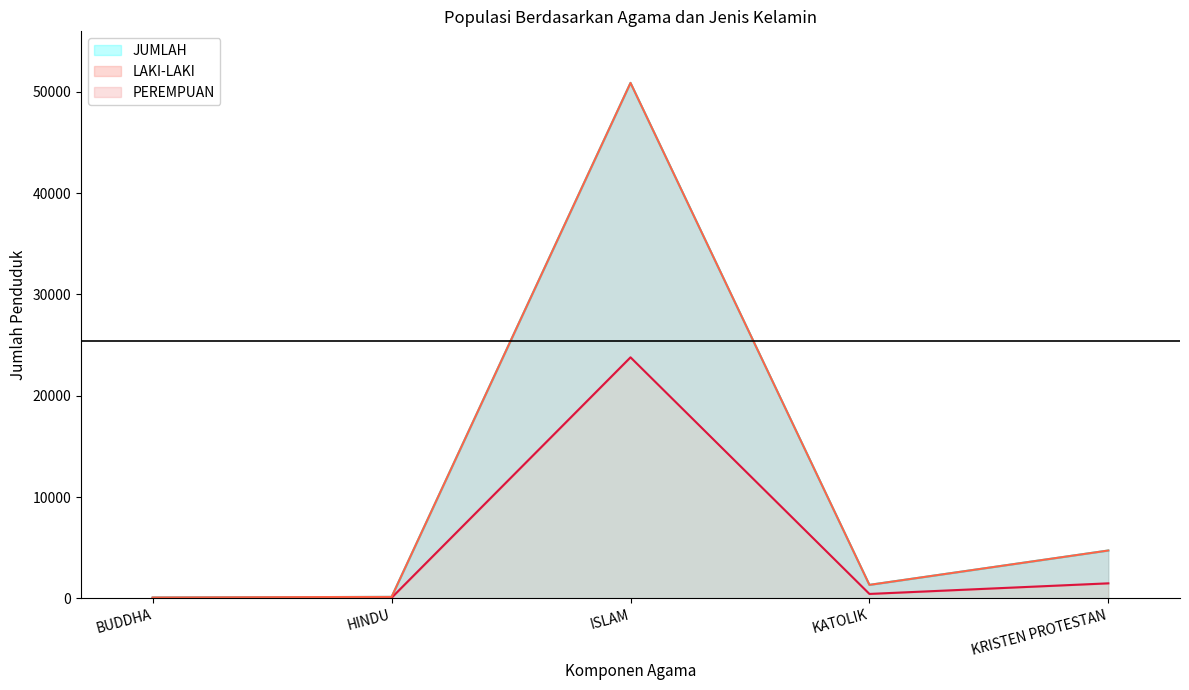

Which has a higher value, KATOLIK or ISLAM?

ISLAM